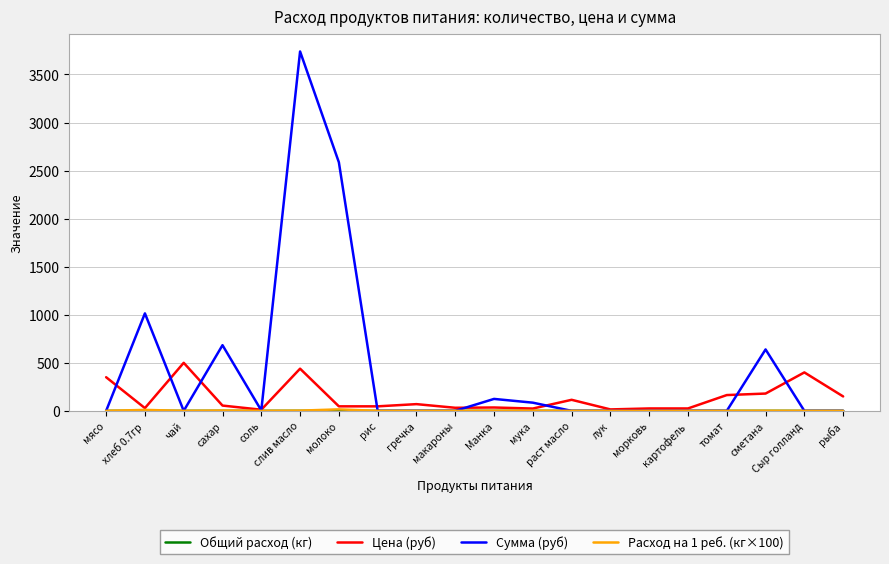

What is the sum of all Цена (руб) values?

2713.8